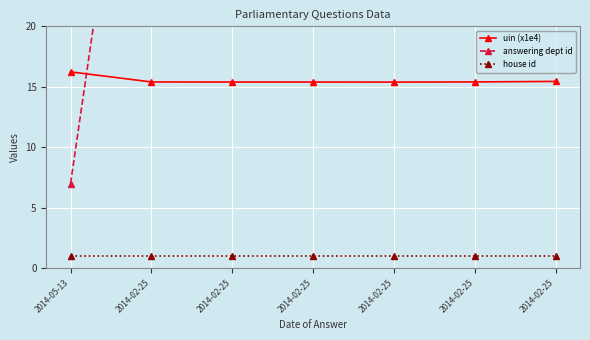

Reading left to right, list all the values displayed in this chart.

uin (x1e4): 16.2	15.4	15.4	15.4	15.4	15.4	15.4
answering dept id: 7.0	53.0	53.0	53.0	53.0	53.0	58.0
house id: 1.0	1.0	1.0	1.0	1.0	1.0	1.0